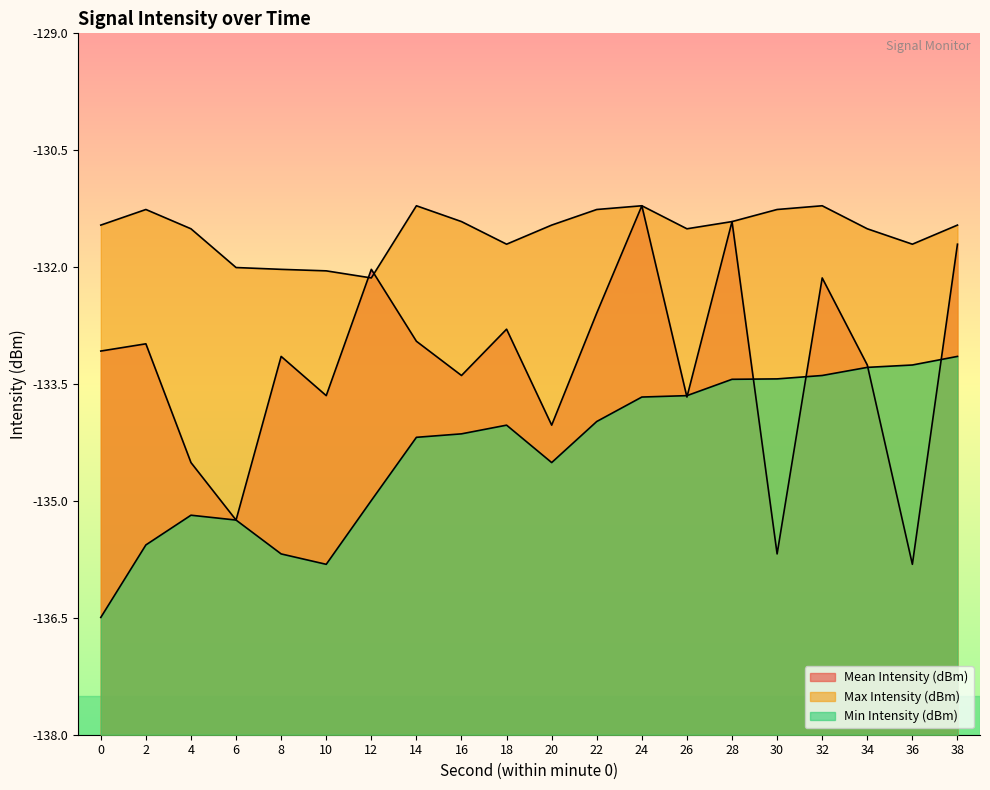

The Min Intensity (dBm) series shows -133.4 at 28. True or false?

True